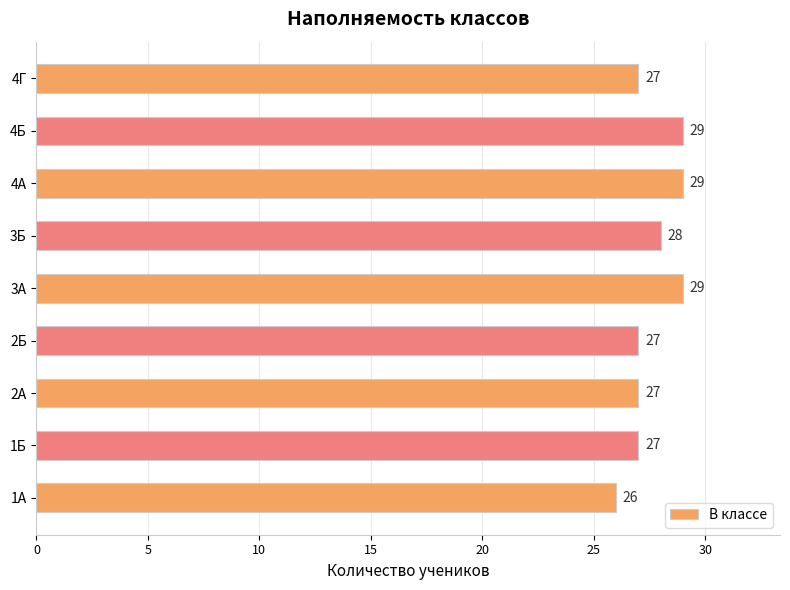

Which label corresponds to the smallest value in the chart?

1А